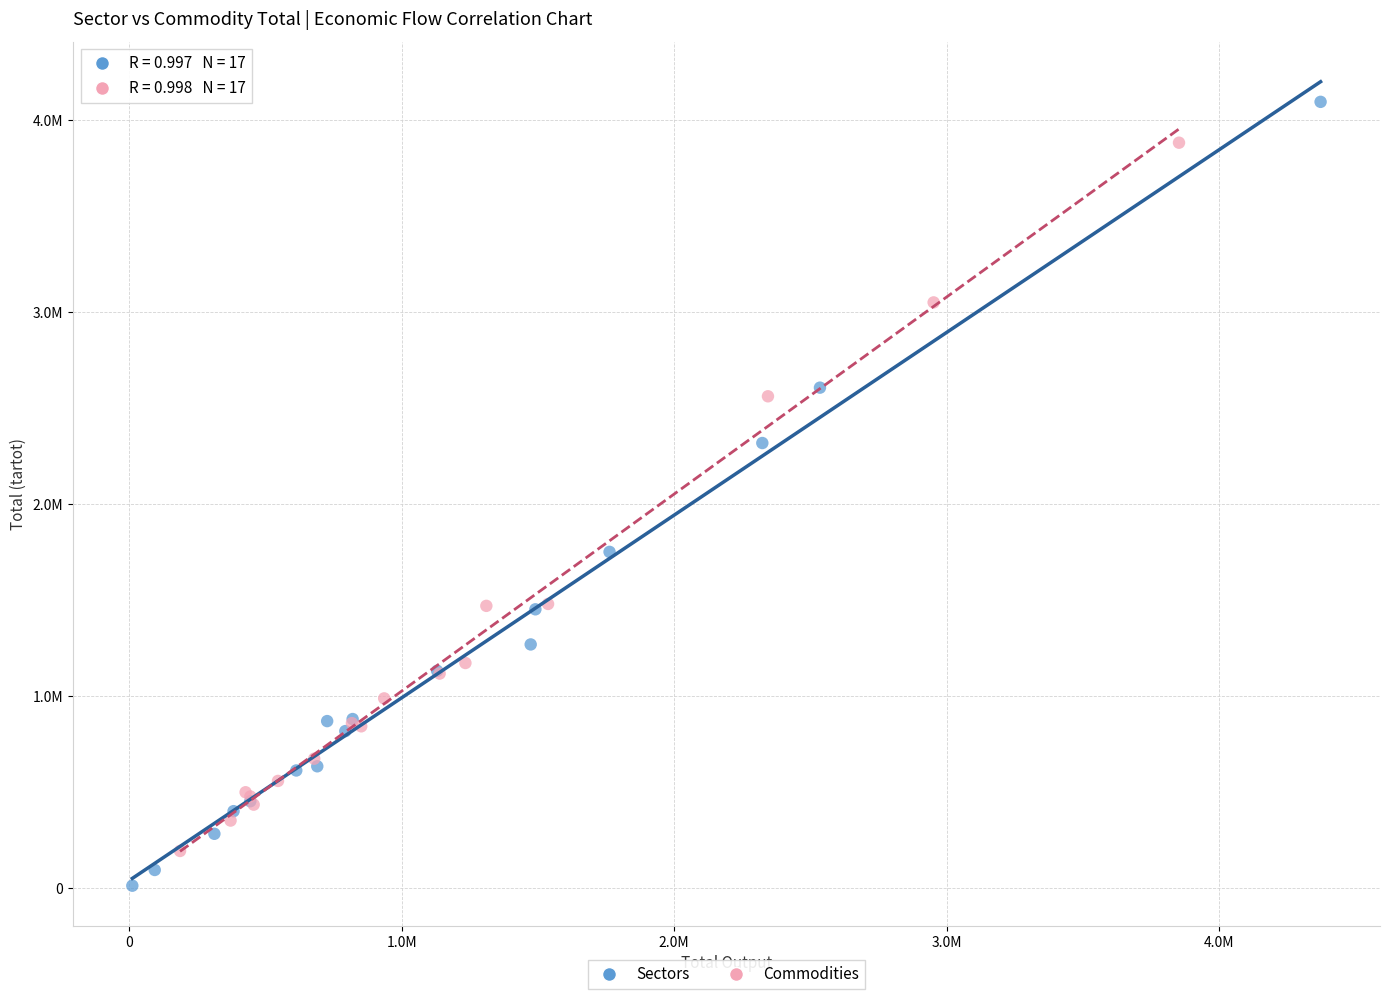

What are all the series names shown in the legend?

Sectors, Commodities